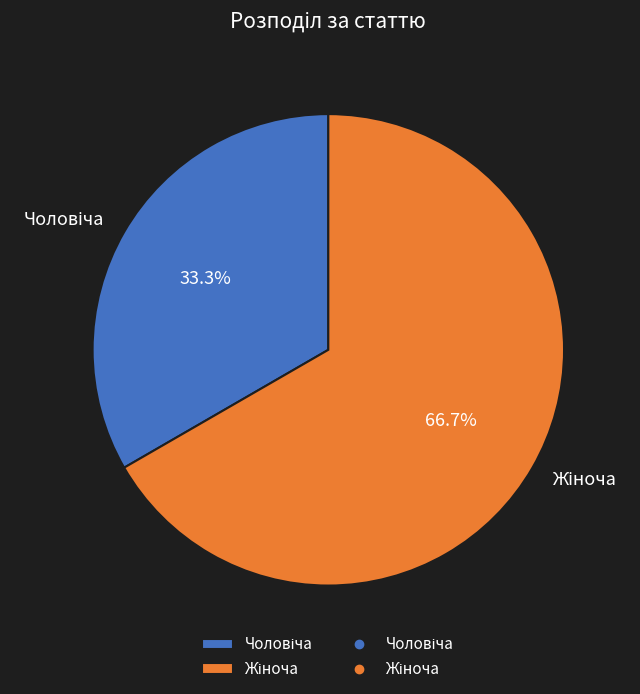

Is there any slice that represents more than half of the pie?

Yes